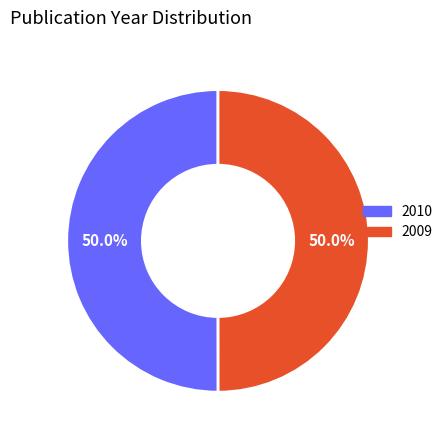

What portion of the pie excludes 2010?

50.0%